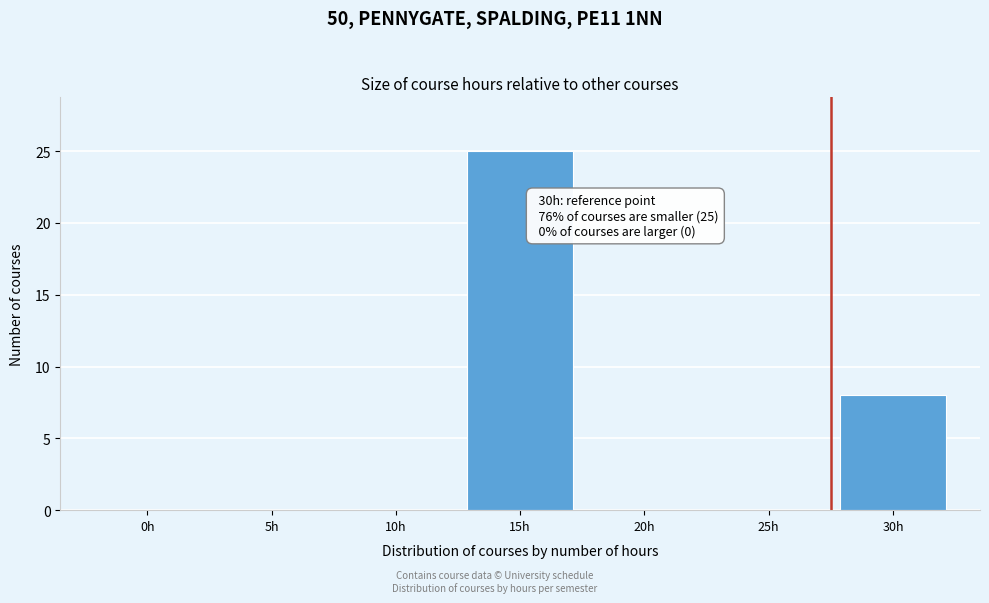

Reading left to right, what are all the values shown in this chart?

0h=0	5h=0	10h=0	15h=25	20h=0	25h=0	30h=8